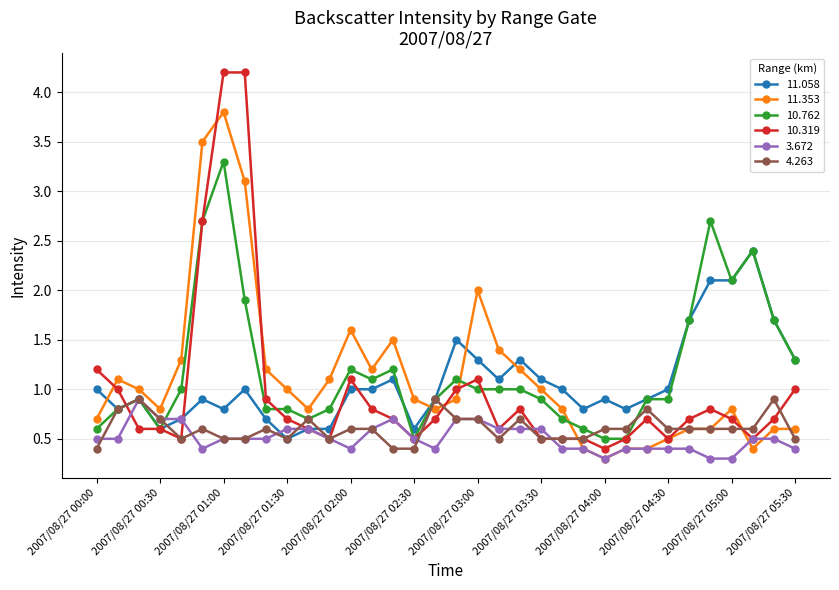

What is the maximum value shown in the chart?

4.2